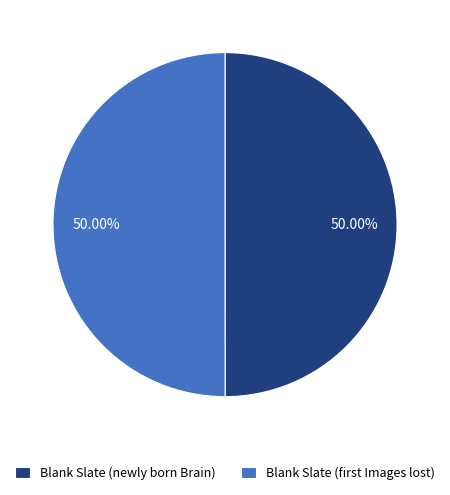

The Blank Slate (newly born Brain) slice represents 50% of the pie. True or false?

True